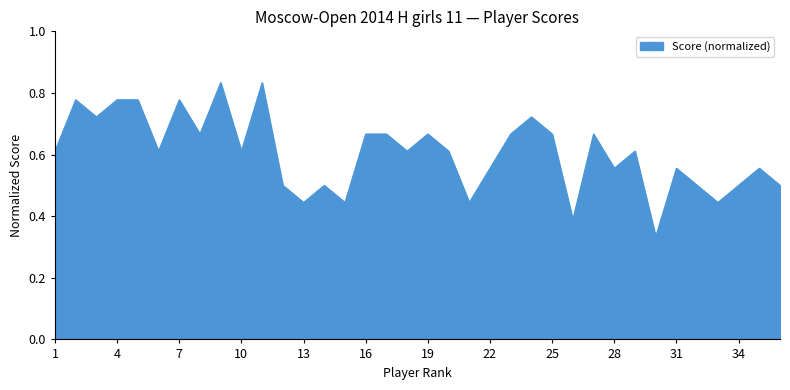

What is the difference between the maximum and minimum values?

0.5